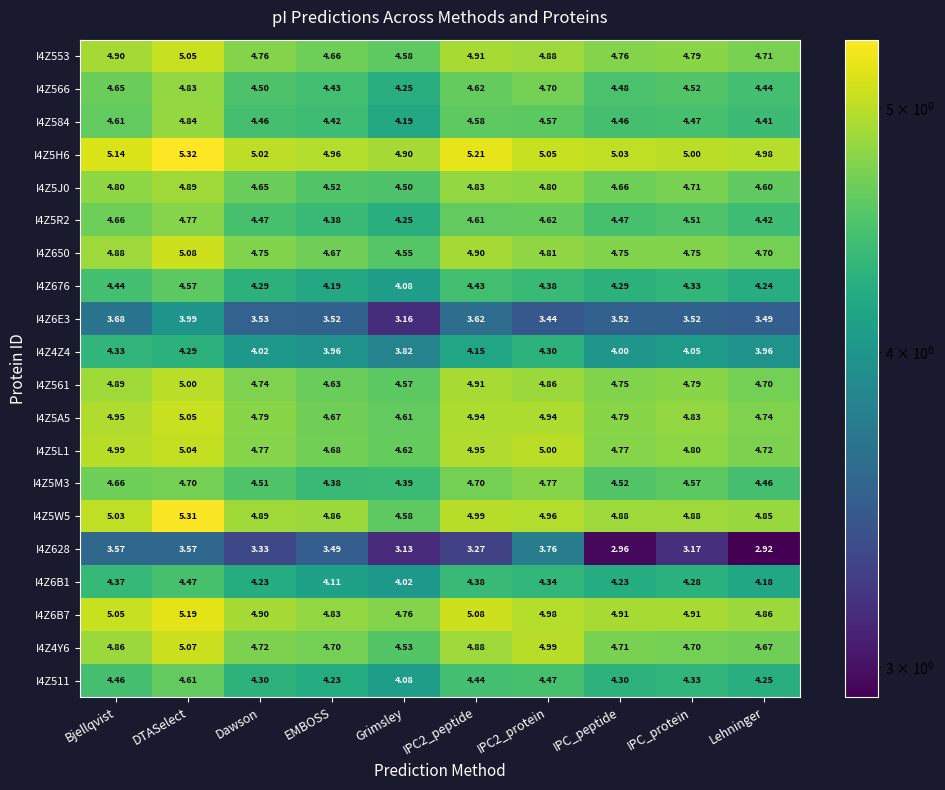

At which category does the chart reach its peak across all series?

DTASelect